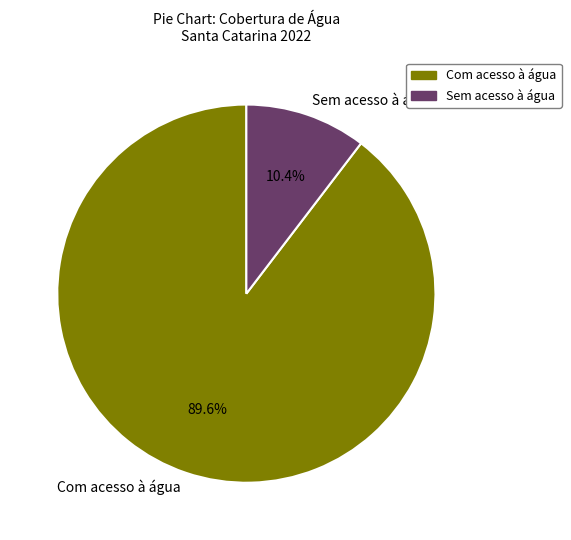

What is the total percentage of Com acesso à água and Sem acesso à água?

100.0%